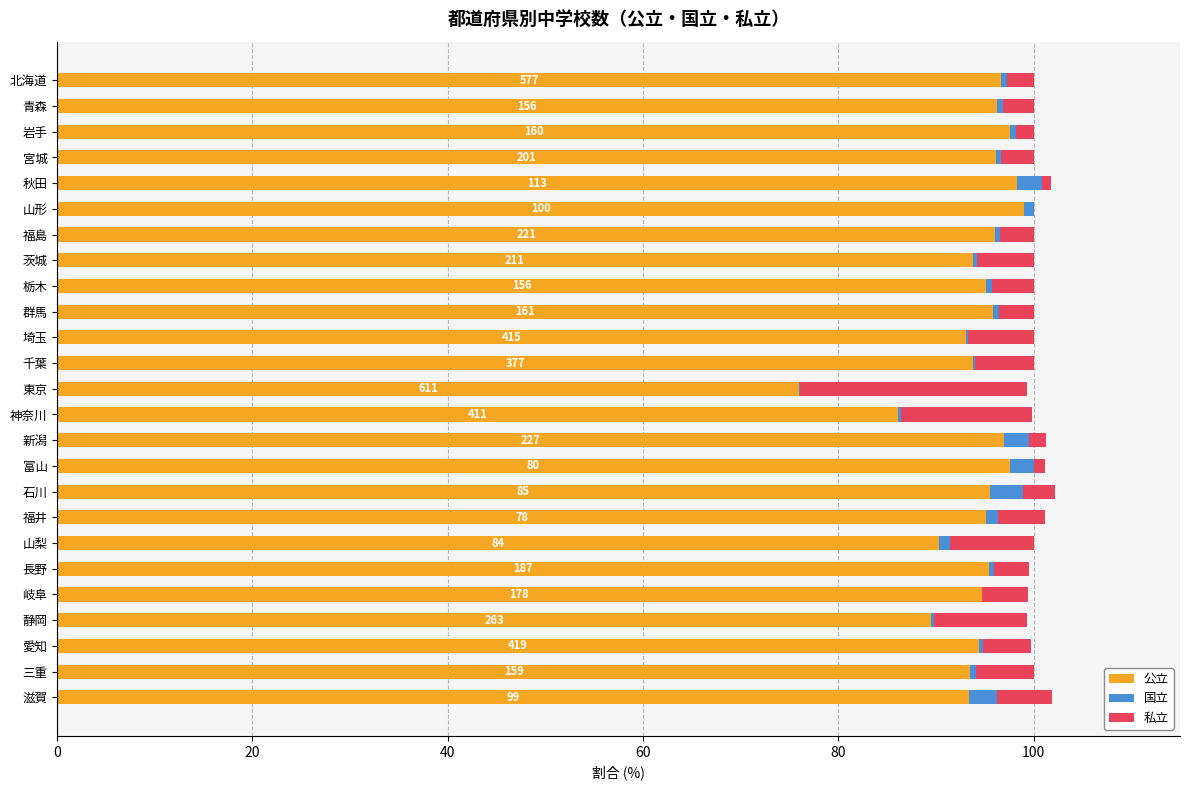

What is the sum of all 公立 values?

2350.1